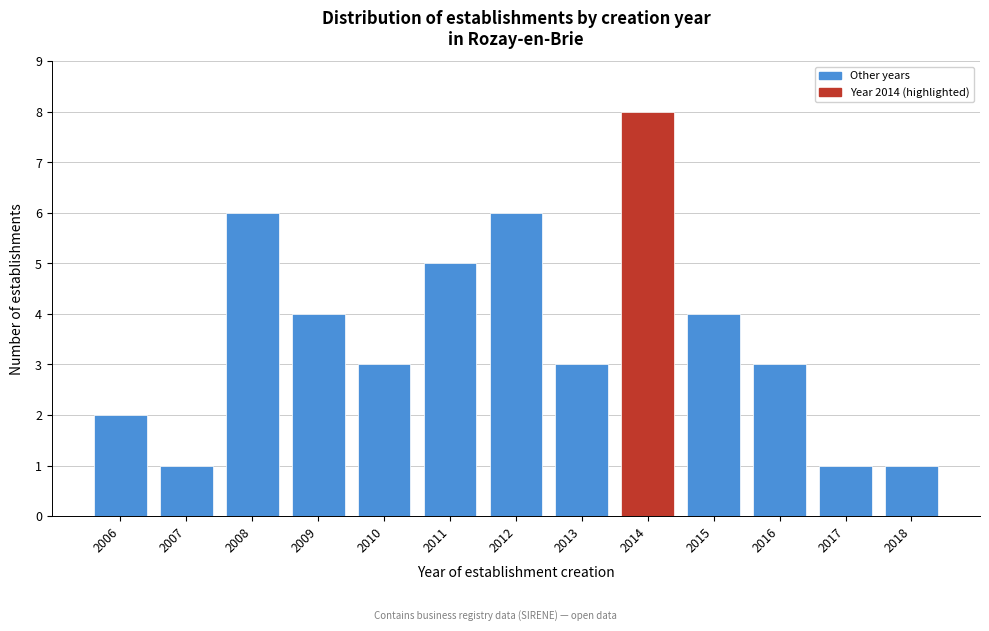

Reading left to right, what are all the values shown in this chart?

2006=2	2007=1	2008=6	2009=4	2010=3	2011=5	2012=6	2013=3	2014=8	2015=4	2016=3	2017=1	2018=1